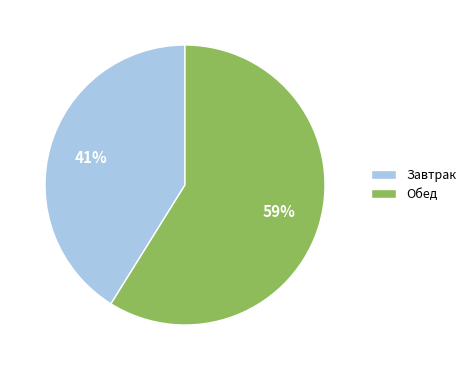

To the nearest percent, what is the difference between the largest and smallest slice percentages?

18%